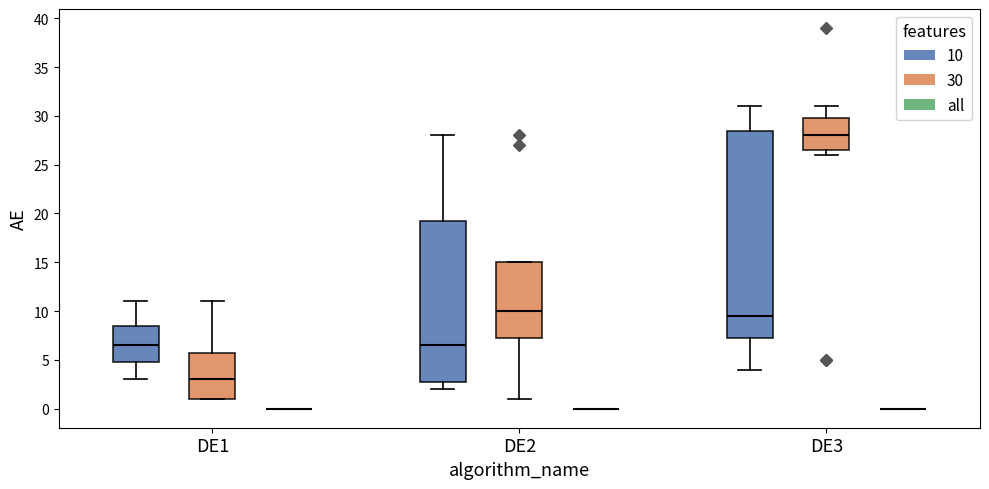

Reading left to right, transcribe this box plot: for each box, give where its median line is, the range the box spans, and where its two whiskers end, as read against the y-axis. The values are not printed on the chart, so give them approximately, as read against the axis.

DE1 (10): median 6.5, box 5.0 to 8.5, whiskers 3.0 to 11.0
DE1 (30): median 3.0, box 1.0 to 6.0, whiskers 1.0 to 11.0
DE1 (all): box collapsed to a line at 0.0, whiskers 0.0 to 0.0
DE2 (10): median 6.5, box 3.0 to 19.5, whiskers 2.0 to 28.0
DE2 (30): median 10.0, box 7.5 to 15.0, whiskers 1.0 to 15.0
DE2 (all): box collapsed to a line at 0.0, whiskers 0.0 to 0.0
DE3 (10): median 9.5, box 7.5 to 28.5, whiskers 4.0 to 31.0
DE3 (30): median 28.0, box 26.5 to 30.0, whiskers 26.0 to 31.0
DE3 (all): box collapsed to a line at 0.0, whiskers 0.0 to 0.0